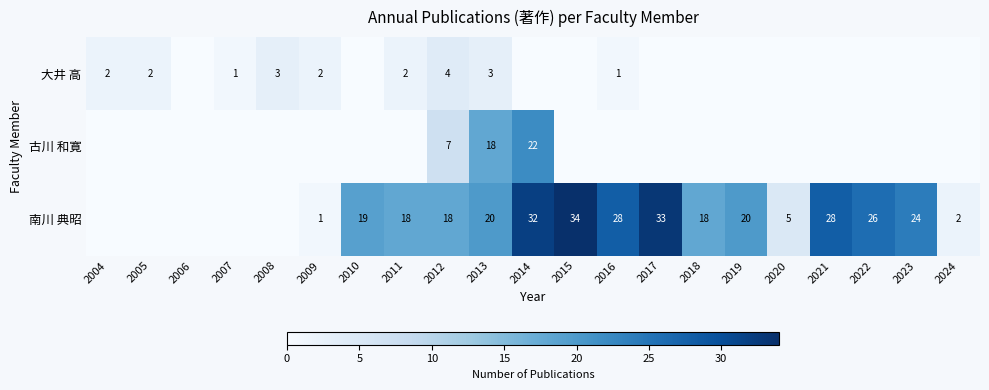

Is it true that 南川 典昭 equals 28 at 2021?

True